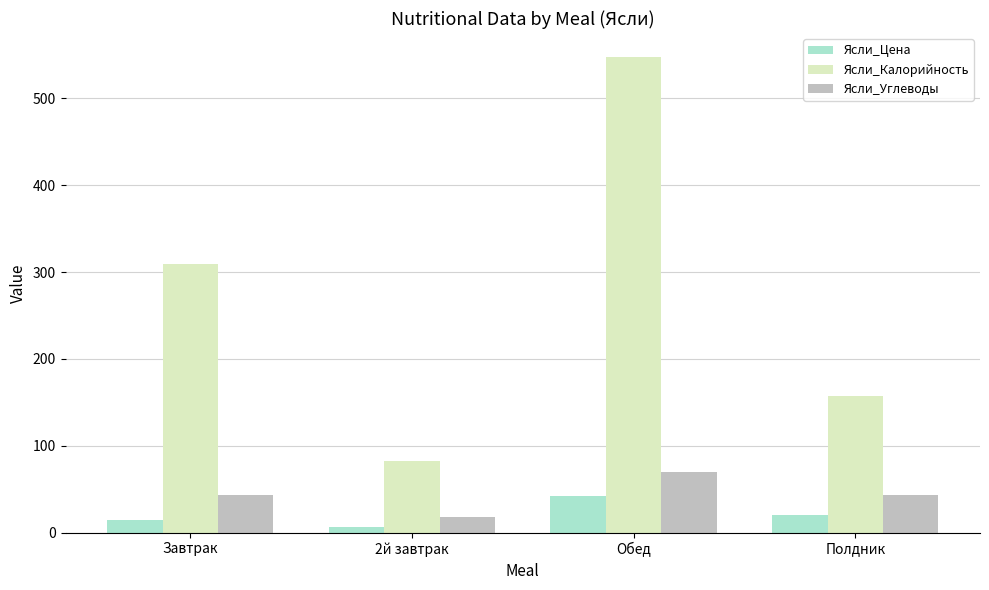

What is the difference between the maximum and second lowest values in the Ясли_Углеводы series?

26.9